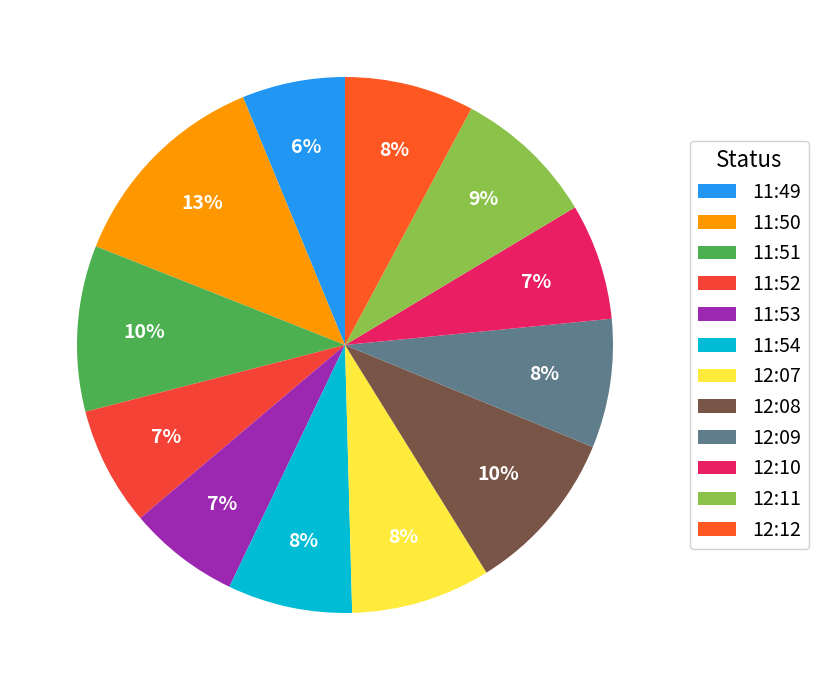

Which slice is the smallest?

11:49